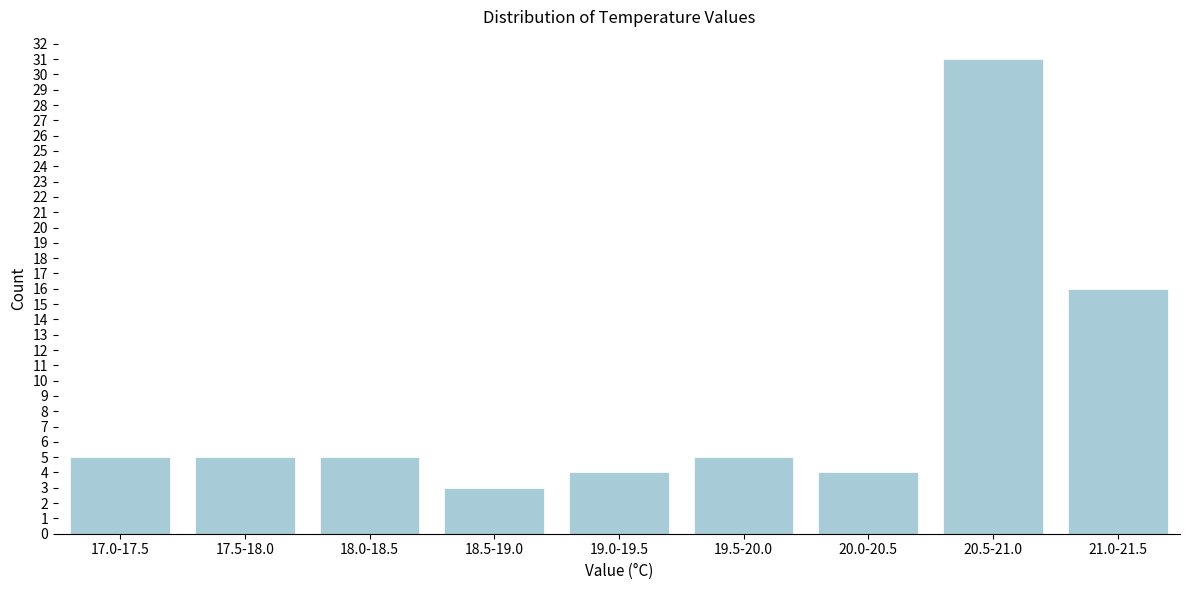

Reading right to left, transcribe all the data shown in this chart.

21.0-21.5=16	20.5-21.0=31	20.0-20.5=4	19.5-20.0=5	19.0-19.5=4	18.5-19.0=3	18.0-18.5=5	17.5-18.0=5	17.0-17.5=5